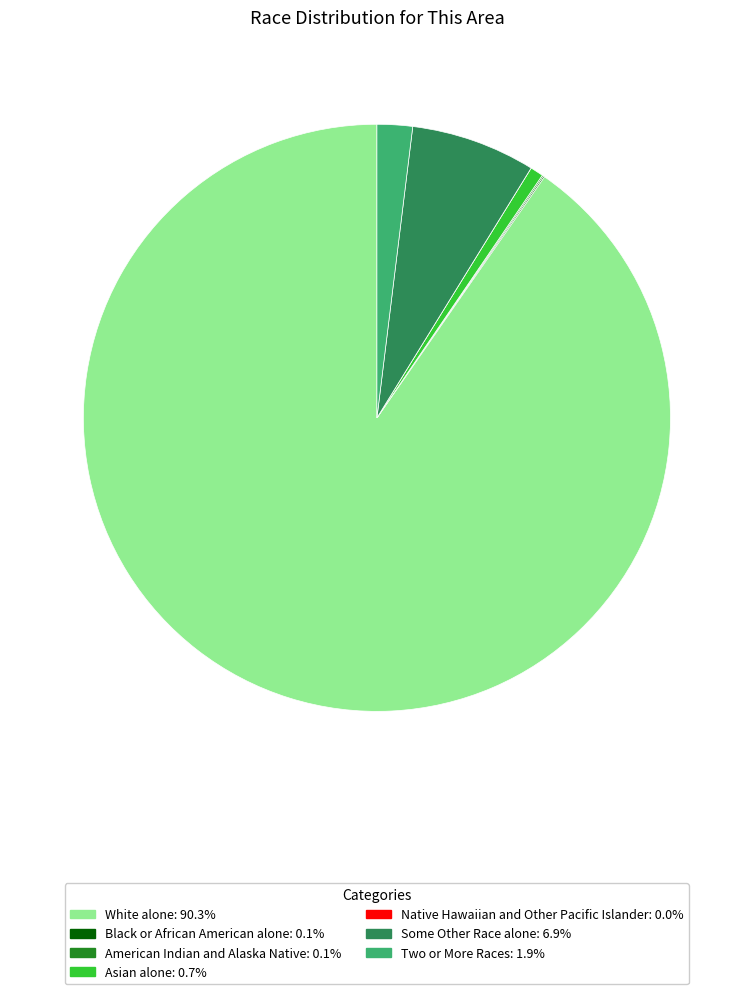

Combined, do Two or More Races and Some Other Race alone account for over 50%?

No